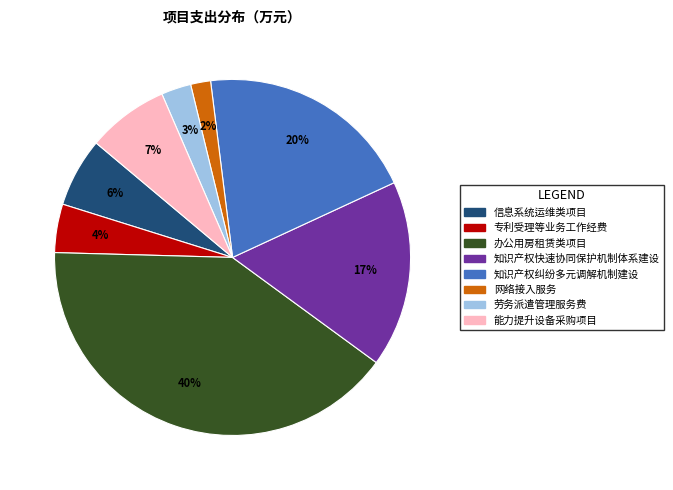

Does any single category account for the majority?

No